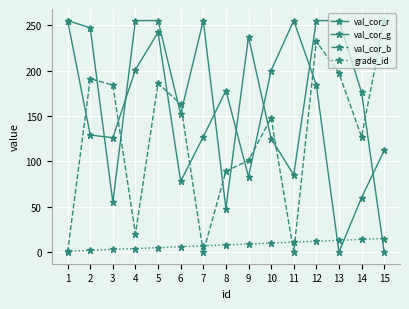

What is the sum of the grade_id values at 6 and 12?

18